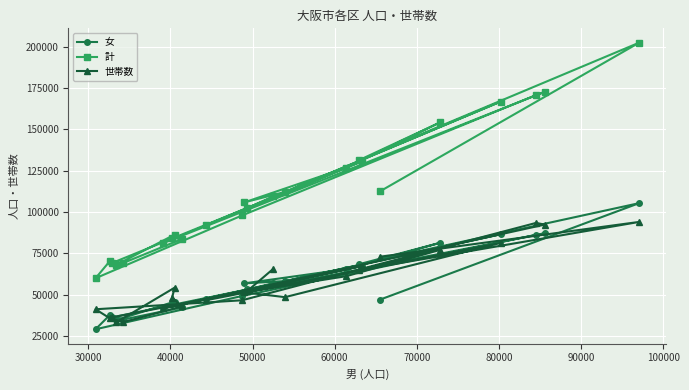

Reading left to right, what are all the values shown in this chart?

女: 56927	53170	36252	34639	45874	44420	42311	34963	37853	29097	49244	86258	87151	42054	67381	47695	86631	58243	56872	65485	81408	68395	105405	47101
計: 109466	102515	69078	68041	86388	84615	83690	69214	70494	59968	97957	170773	172729	81157	130650	92039	166854	112193	105854	126898	154236	131322	202479	112653
世帯数: 65767	52189	36245	33308	54307	48316	42890	33454	35676	41207	46641	93438	92424	41762	67366	46688	81353	48539	51440	61225	77107	64848	94039	73022